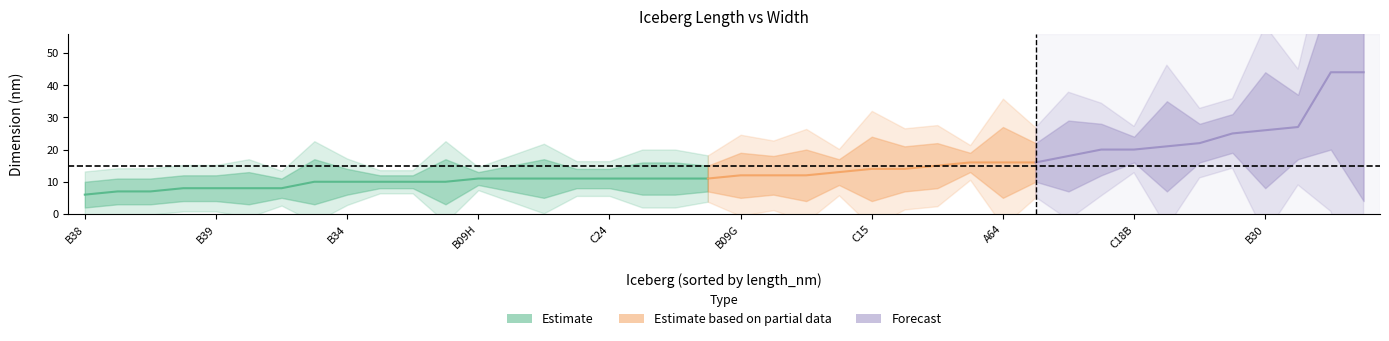

Does the chart have visible grid lines?

No